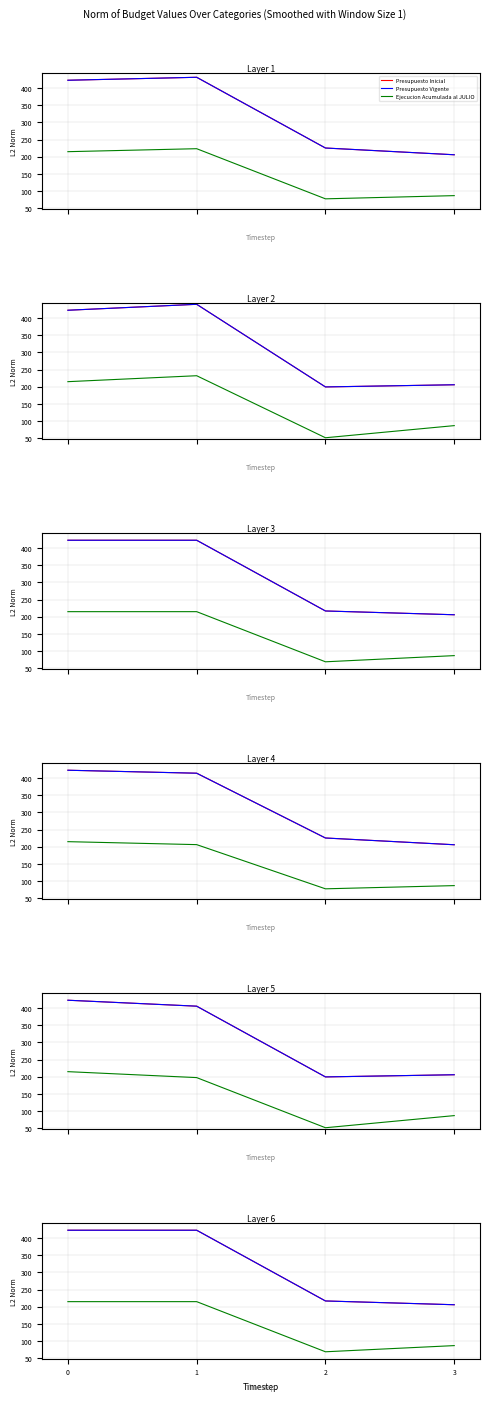

Reading left to right, extract all data points from this chart.

Presupuesto Inicial: 0=423.0	1=423.0	2=217.0	3=206.0
Presupuesto Vigente: 0=423.0	1=423.0	2=217.0	3=206.0
Ejecucion Acumulada al JULIO: 0=215.0	1=215.0	2=69.0	3=87.0